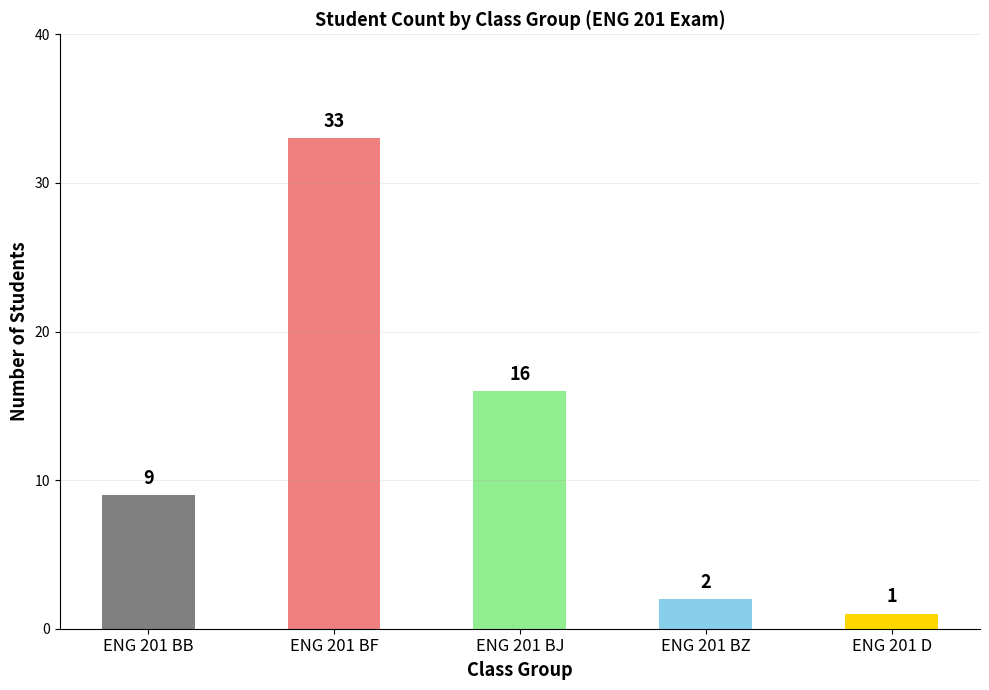

Reading right to left, what are all the values shown in this chart?

ENG 201 D=1	ENG 201 BZ=2	ENG 201 BJ=16	ENG 201 BF=33	ENG 201 BB=9